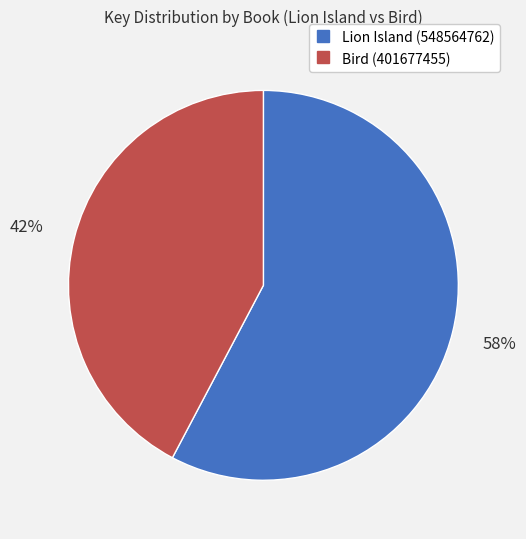

How many segments does this pie chart have?

2